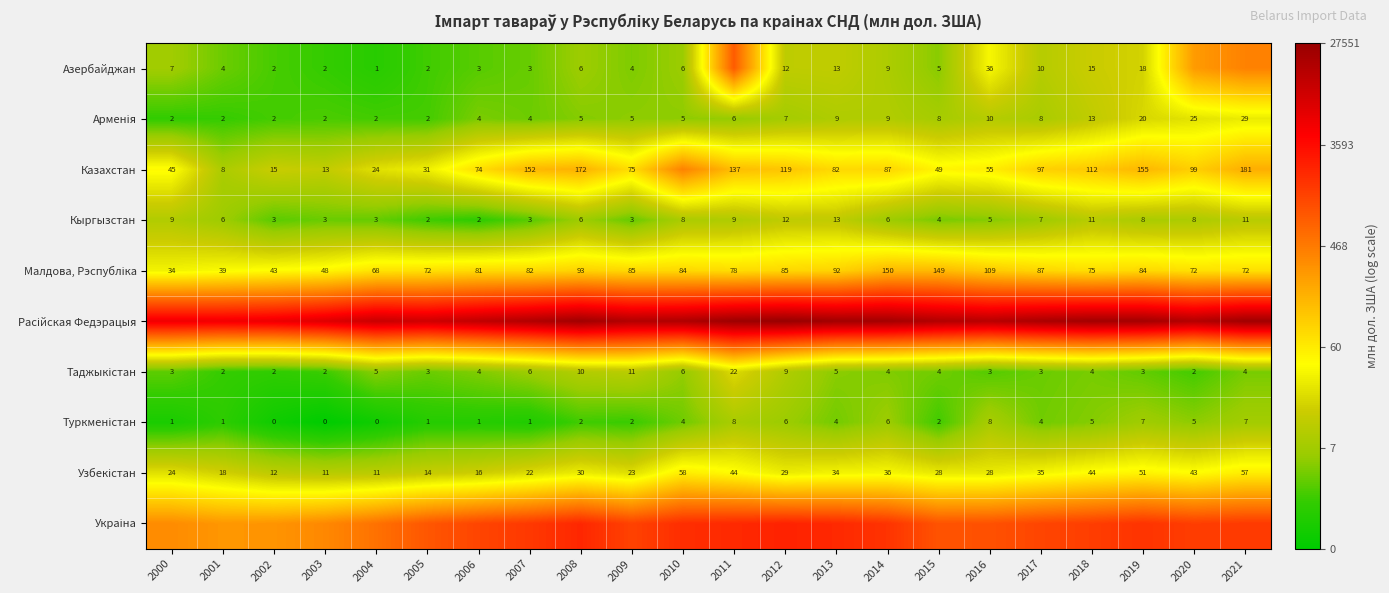

Is the value of Кыргызстан at 2021 greater than the value of Азербайджан at 2007?

Yes